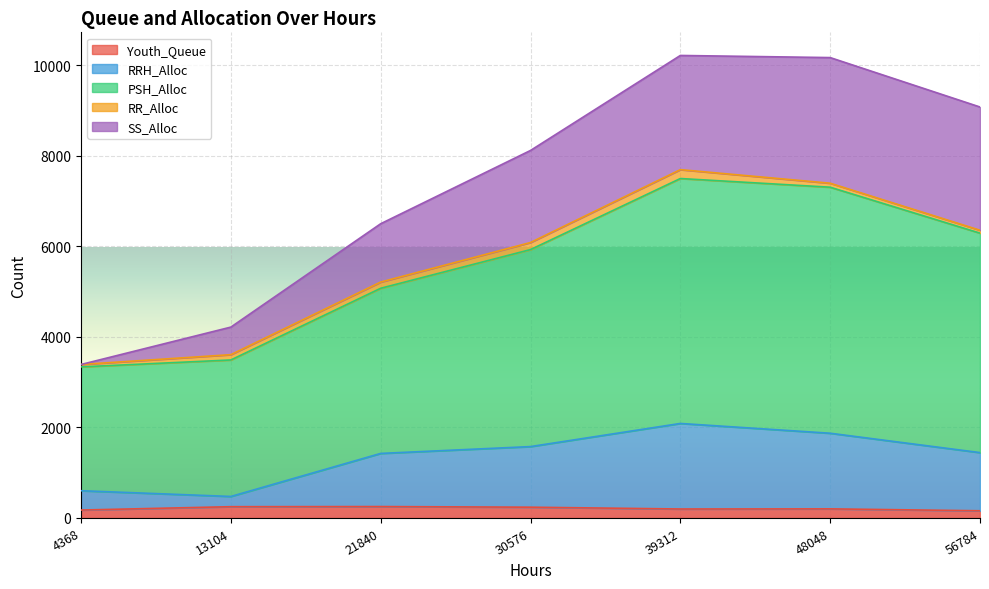

Which series has the largest range (max minus min)?

PSH_Alloc